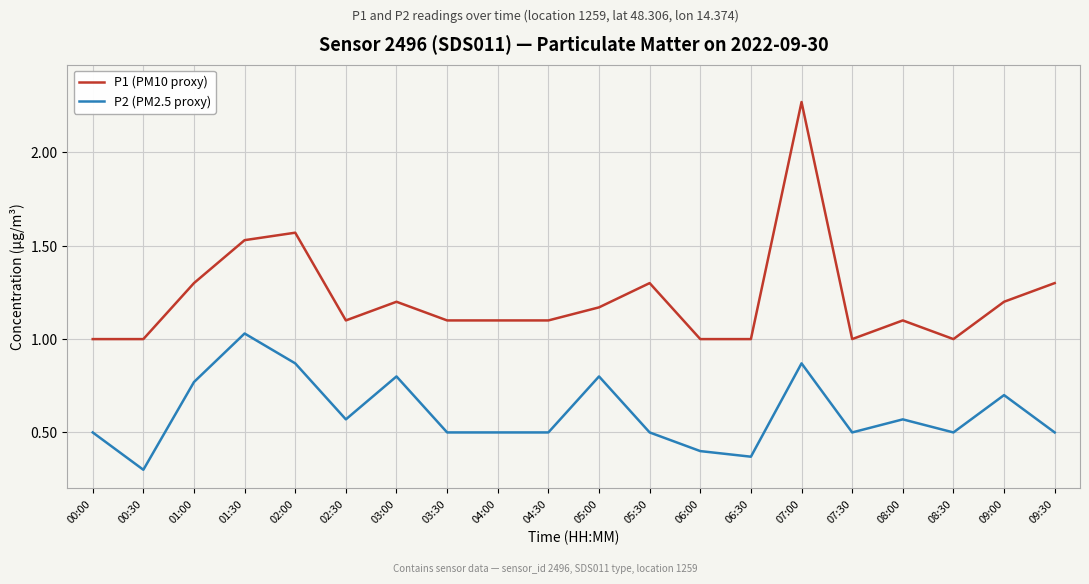

What position from the right is 05:00?

10